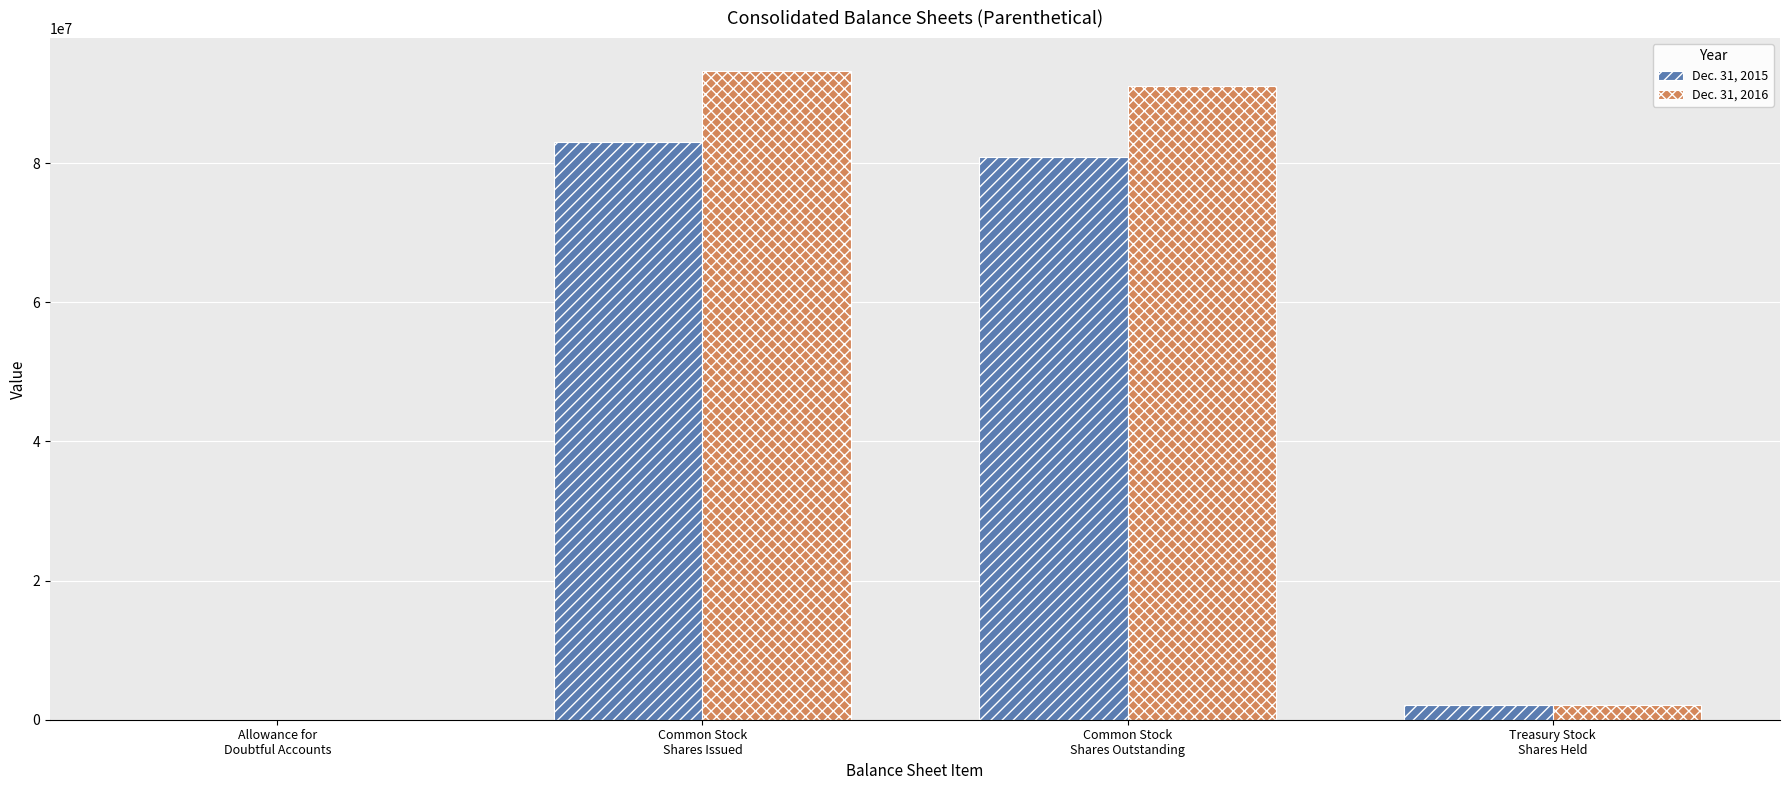

Are the bars grouped side by side (vs. stacked)?

Yes